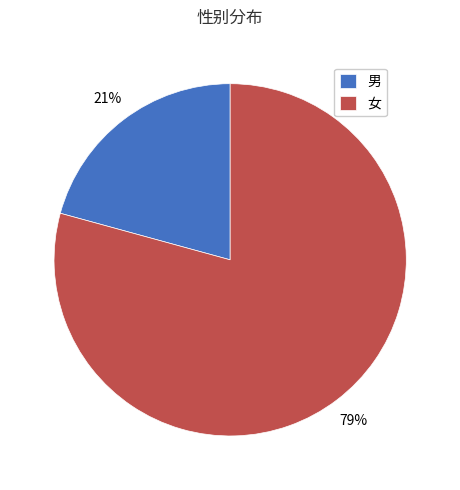

Is it true that 男 is 33% of the pie?

False